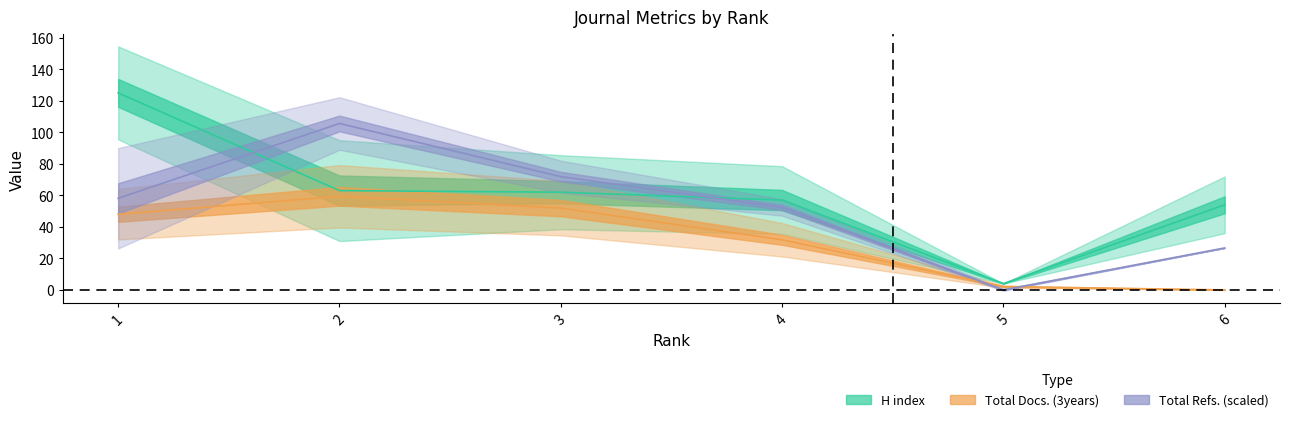

Reading right to left, extract all data points from this chart.

H index: 6=54.0	5=4.0	4=57.0	3=62.0	2=63.0	1=125.0
Total Docs. (3years): 6=0.0	5=2.1	4=31.8	3=51.9	2=59.4	1=48.0
Total Refs.: 6=26.6	5=0.0	4=52.3	3=71.9	2=105.6	1=58.1